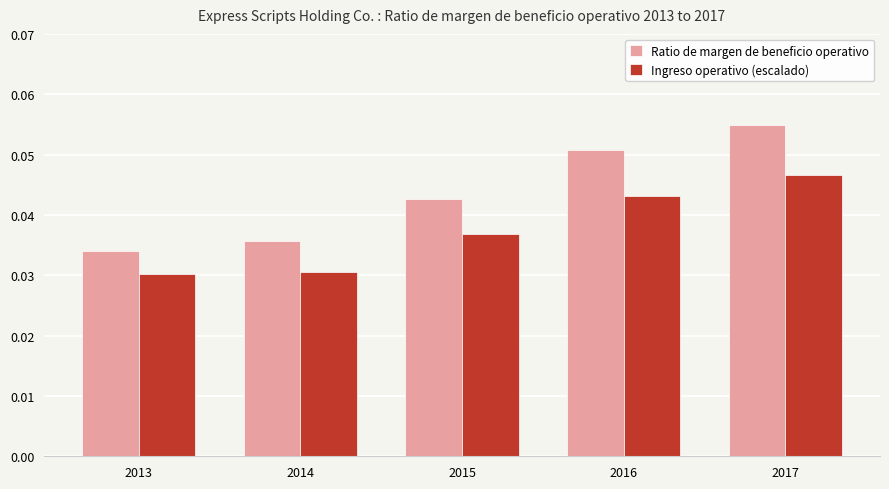

Count the Ingreso operativo (escalado) values in the range 0 to 1.

5